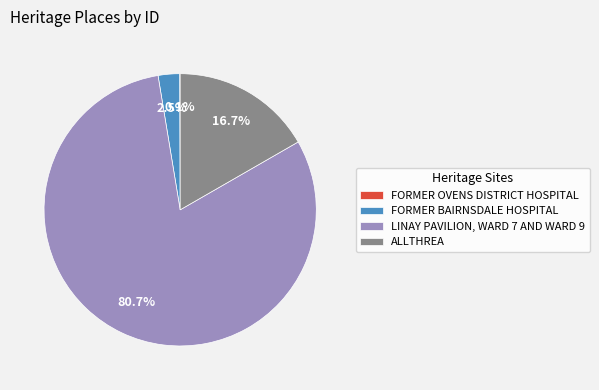

Is it true that LINAY PAVILION, WARD 7 AND WARD 9 is 68% of the pie?

False